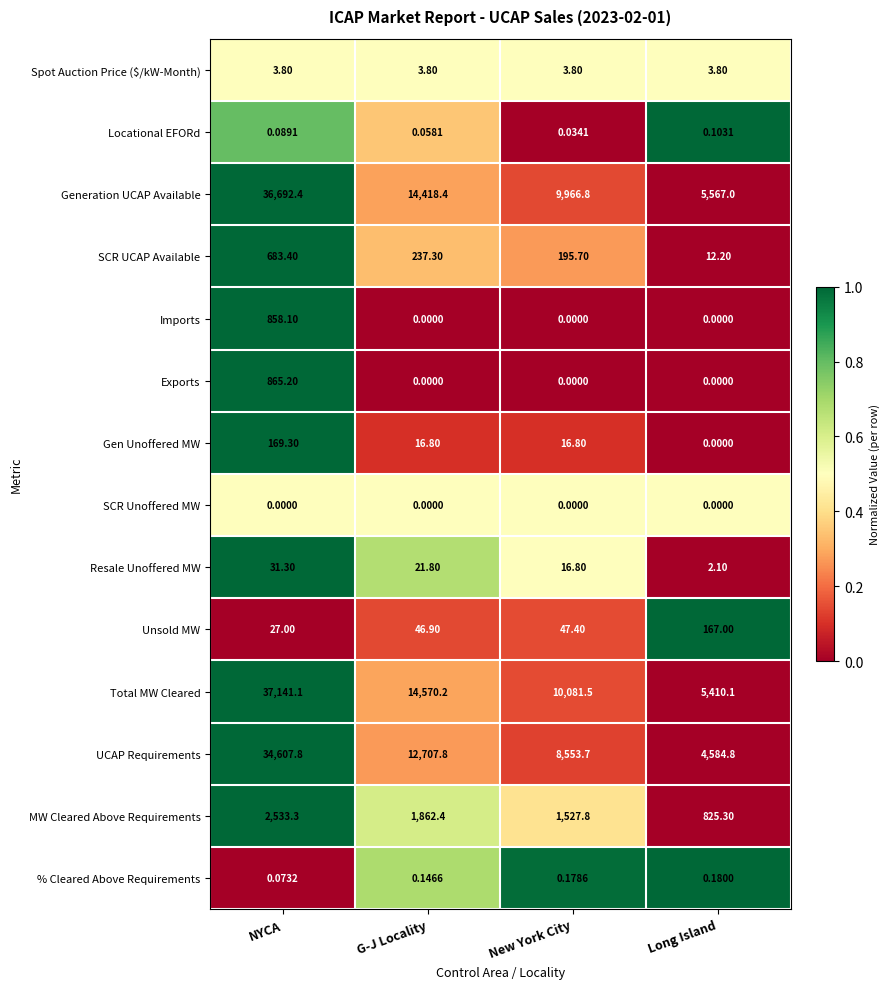

Where is Unsold MW nearest to the value 97?

New York City